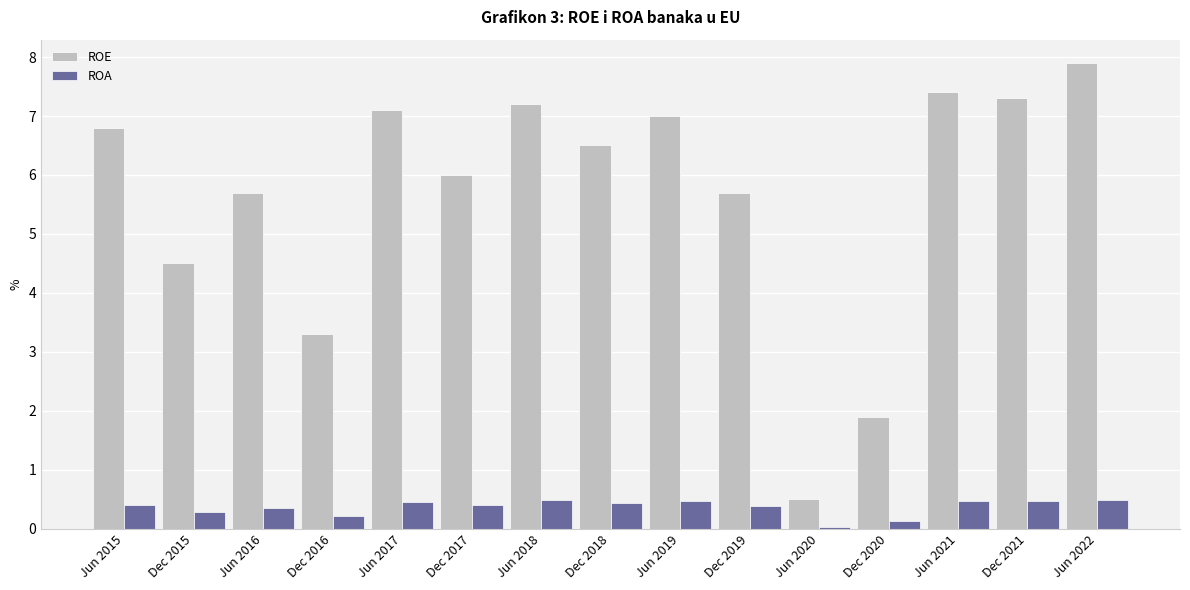

Rank the series at Jun 2020 from lowest to highest value.

ROA, ROE